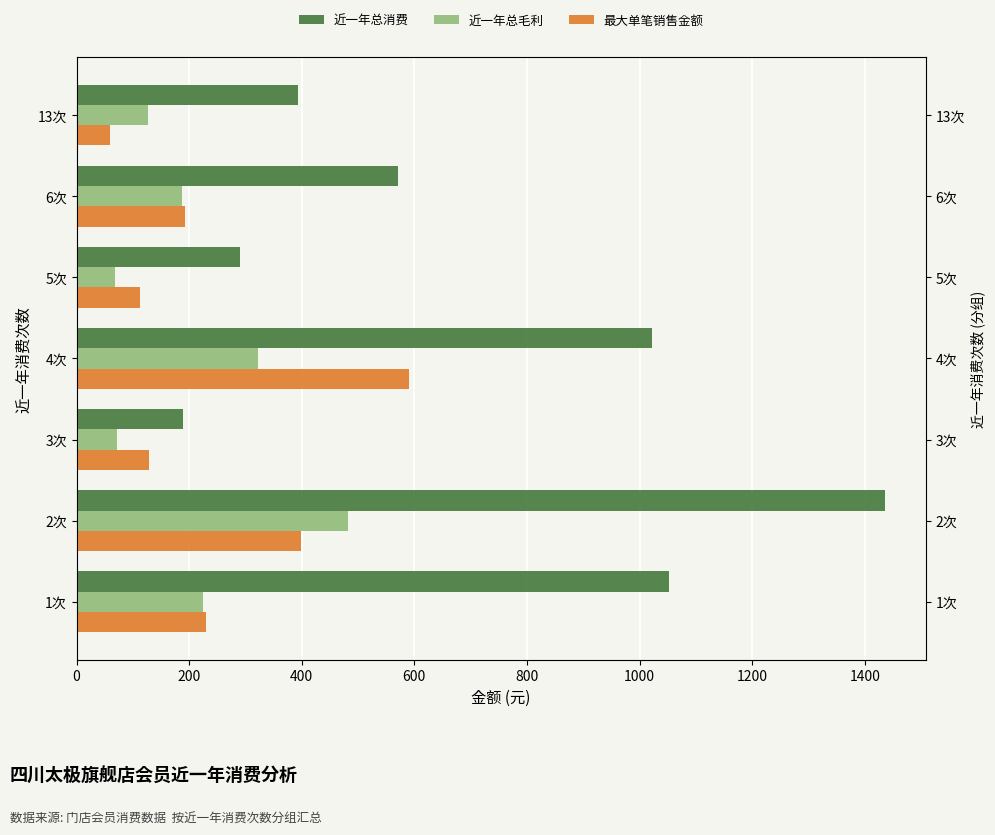

How many groups of bars are there?

7